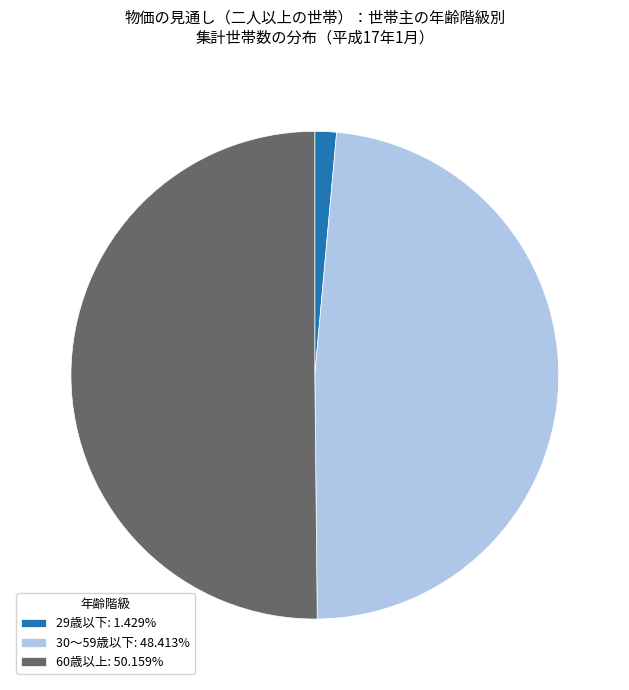

Count the number of slices in the pie.

3